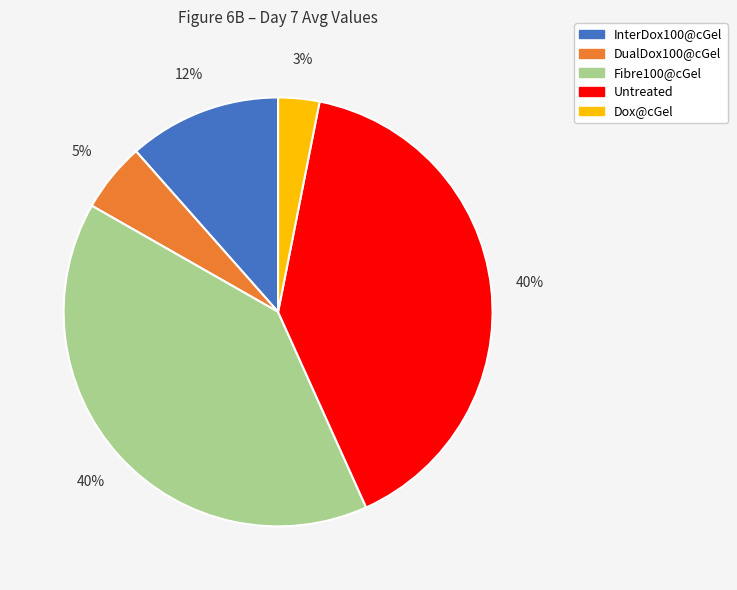

Count the number of slices in the pie.

5